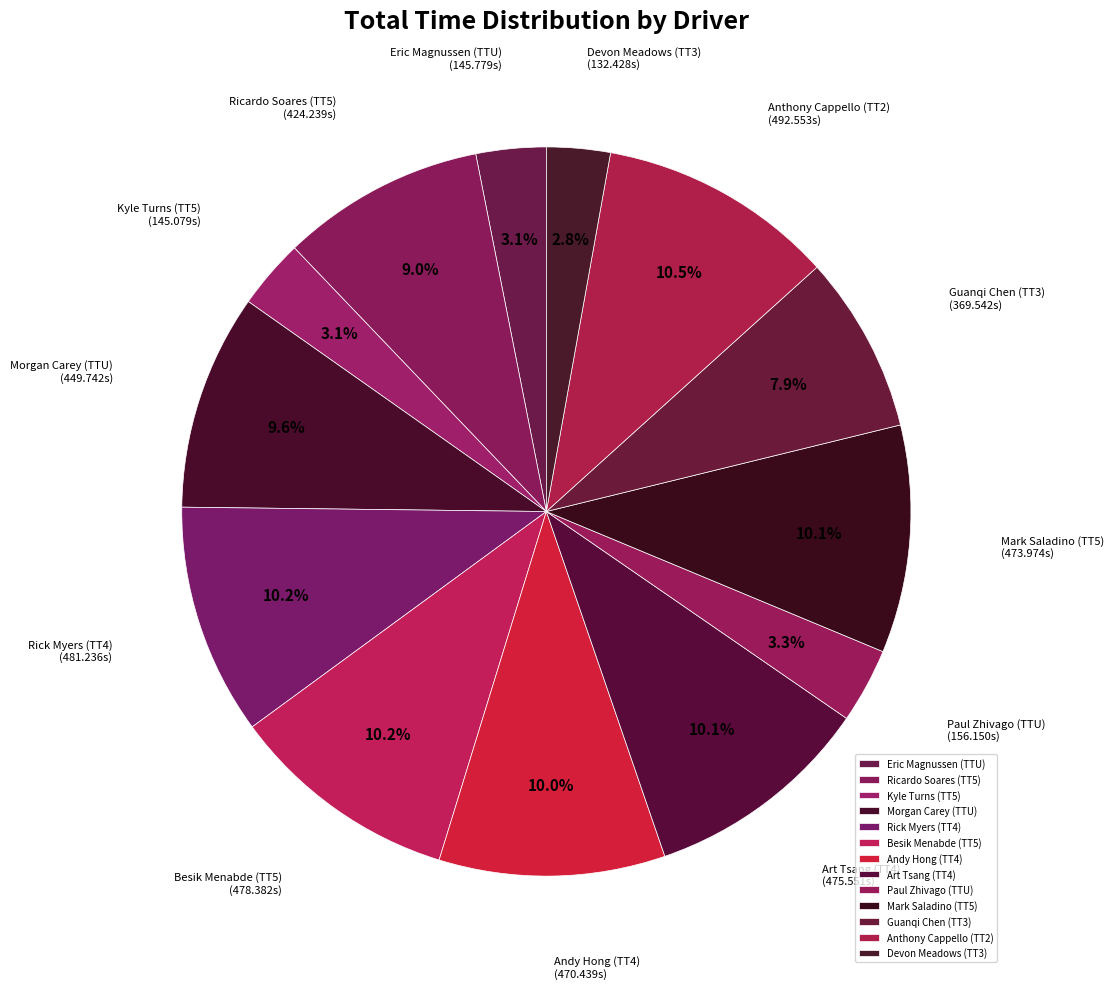

The Anthony Cappello (TT2) slice represents 25% of the pie. True or false?

False